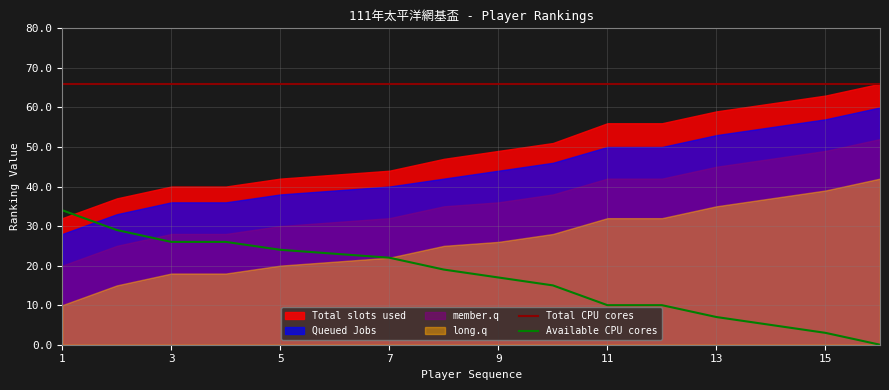

True or false: Total CPU cores and Available CPU cores cross at least once.

False